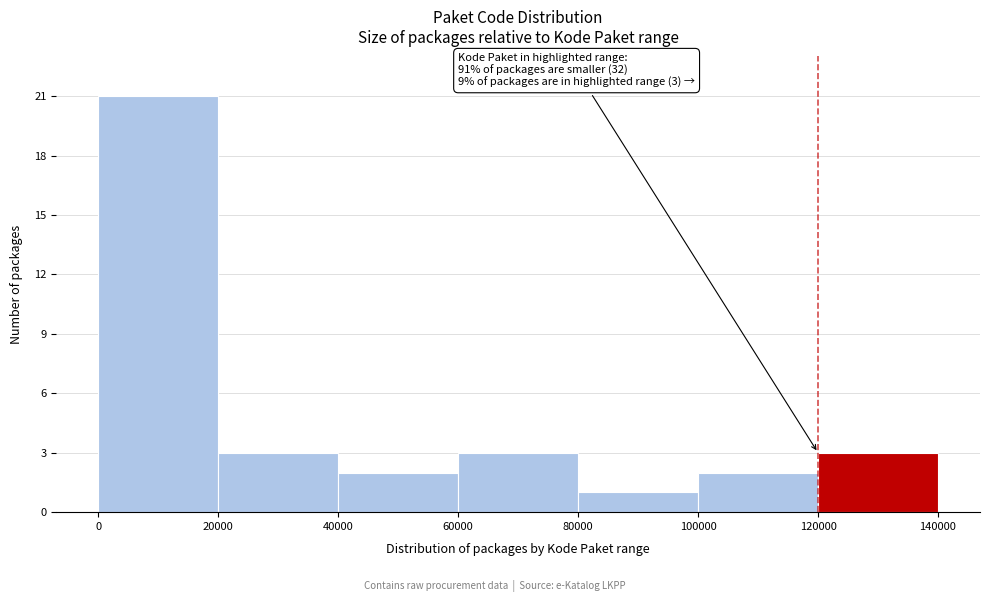

Which range on the x-axis has the tallest bar?

0 to 20000